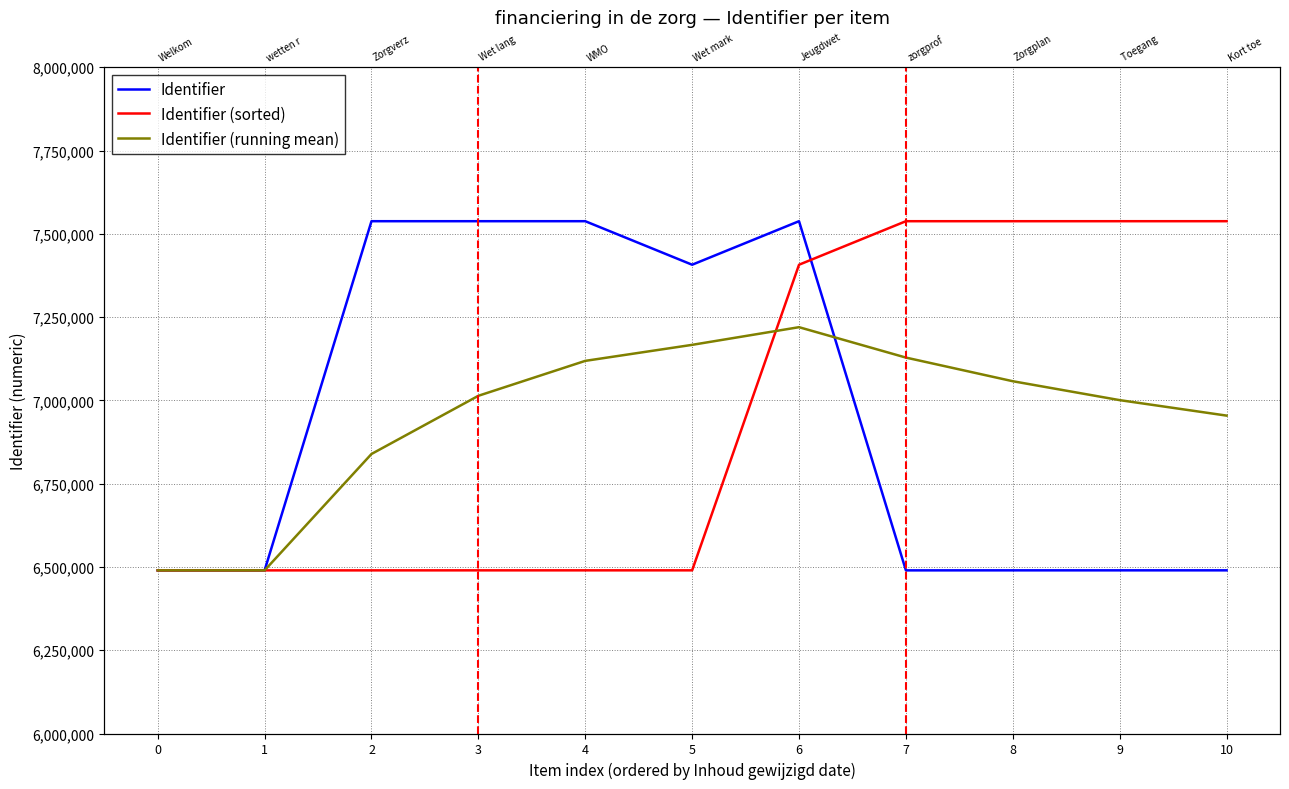

What is the difference between the highest and lowest values at 3?

1048144